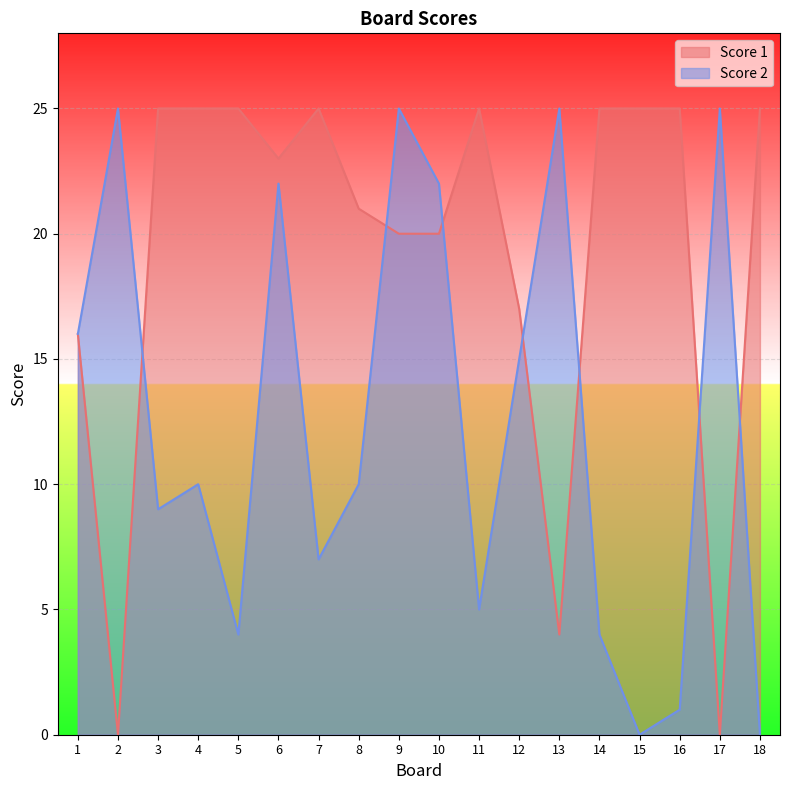

List the series in order of their peak value, highest first.

Score 1, Score 2